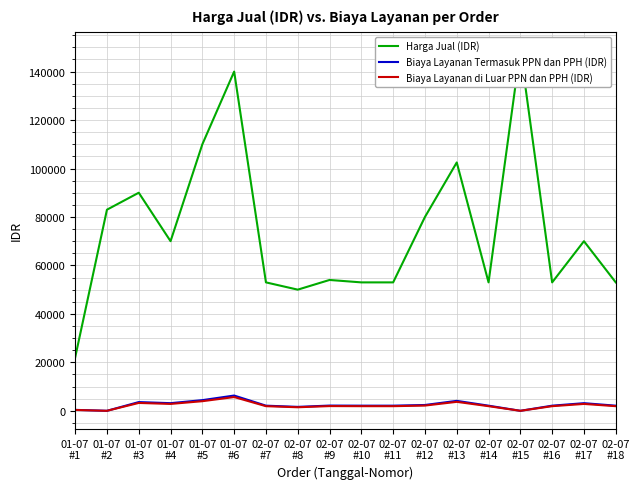

In Biaya Layanan Termasuk PPN dan PPH (IDR), how many points are higher than both neighbors (excluding endpoints)?

5